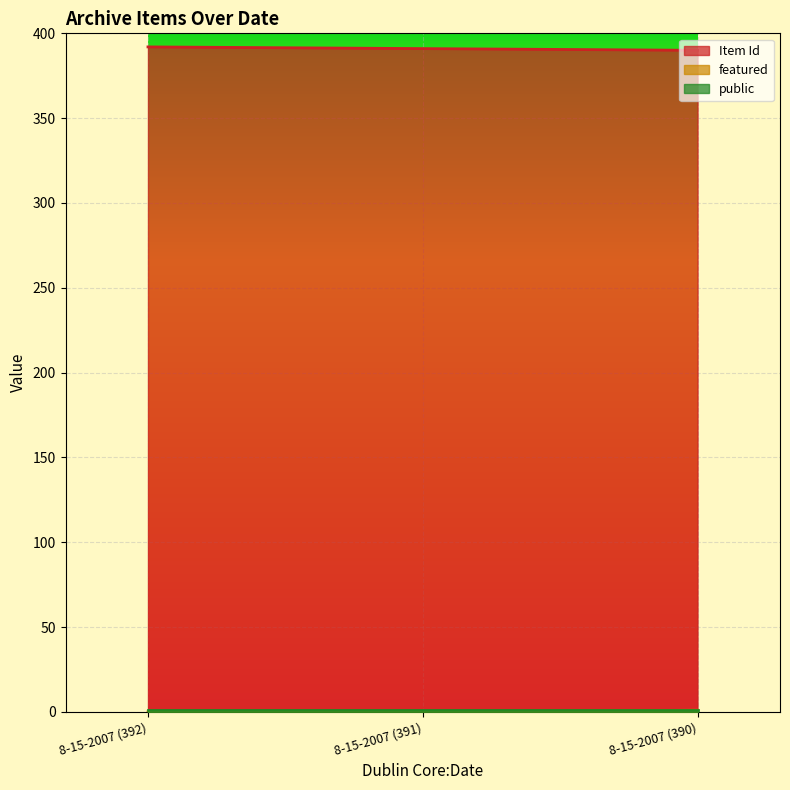

What is the difference between the highest and lowest values at 8-15-2007 (390)?

389